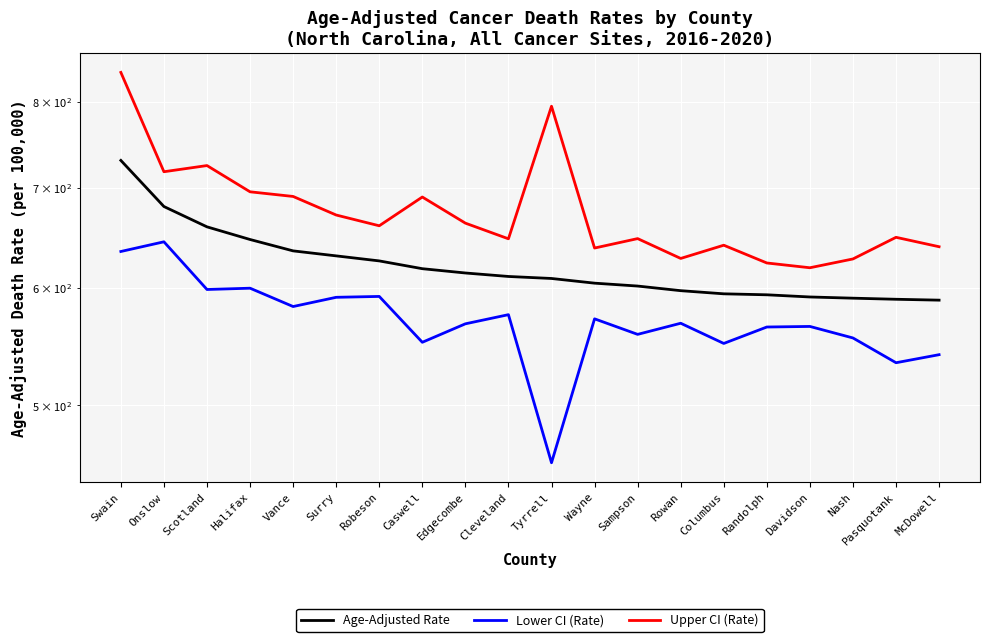

Count the number of categories in the chart.

20